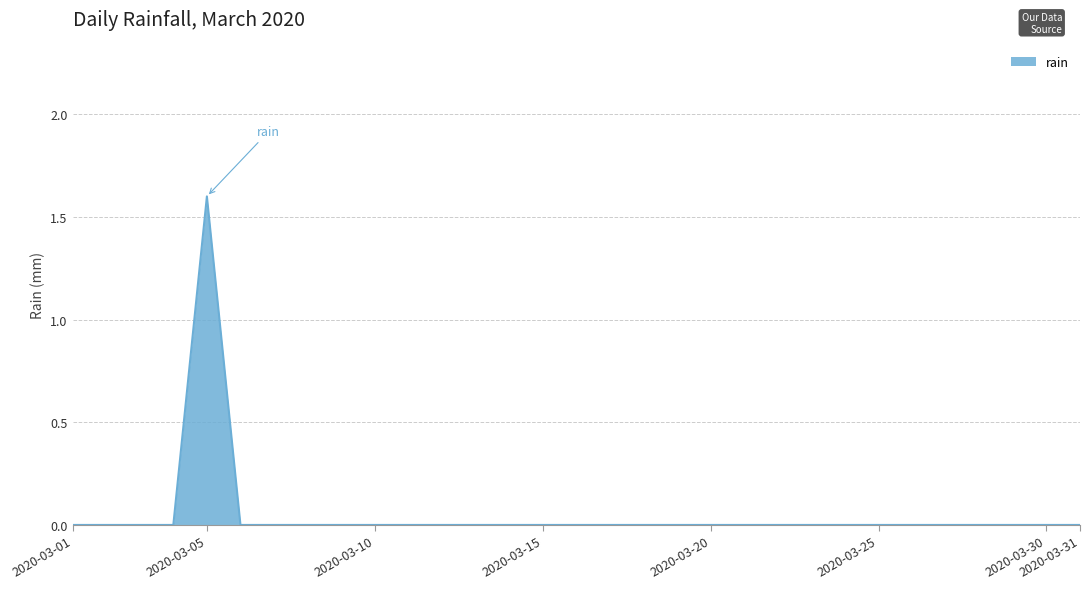

What is the maximum value shown in the chart?

1.6